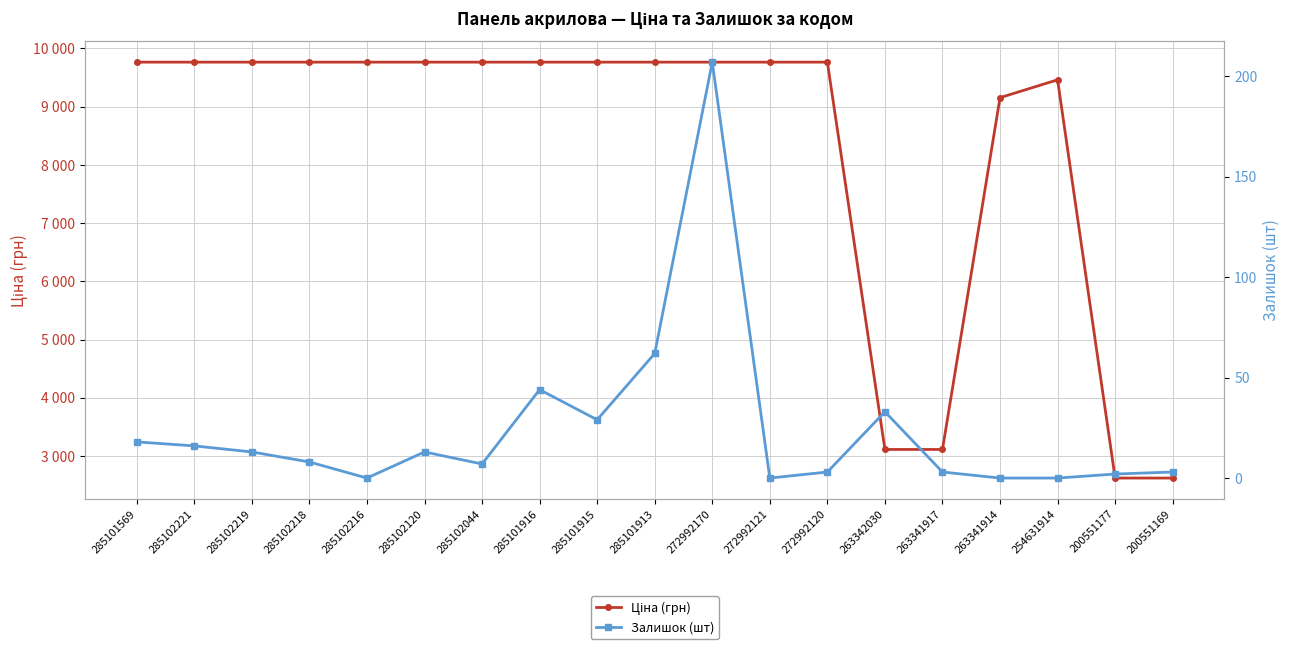

List the series in order of their peak value, highest first.

Ціна (грн), Залишок (шт)